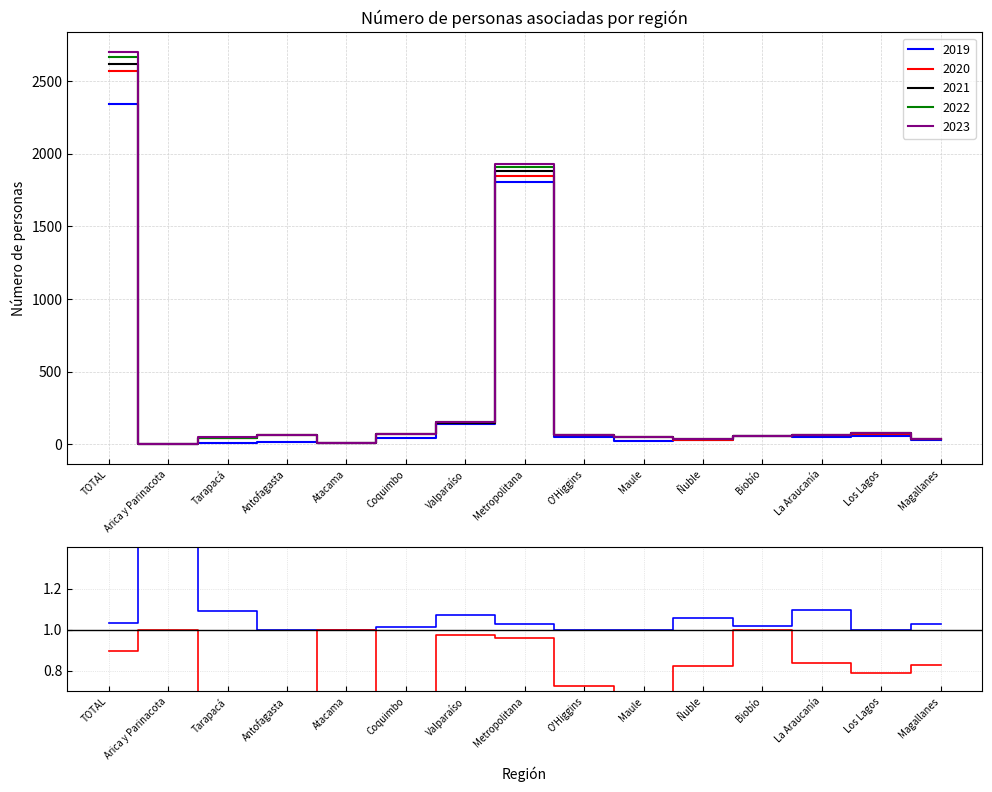

The 2022 series shows 152 at Valparaíso. True or false?

True